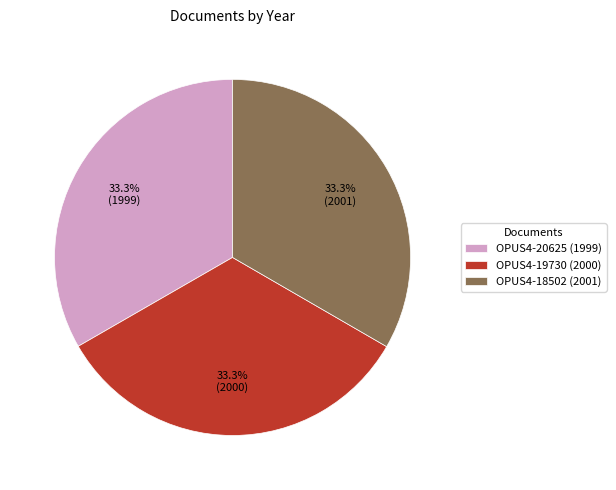

Combined, do OPUS4-18502 (2001) and OPUS4-19730 (2000) account for over 50%?

Yes